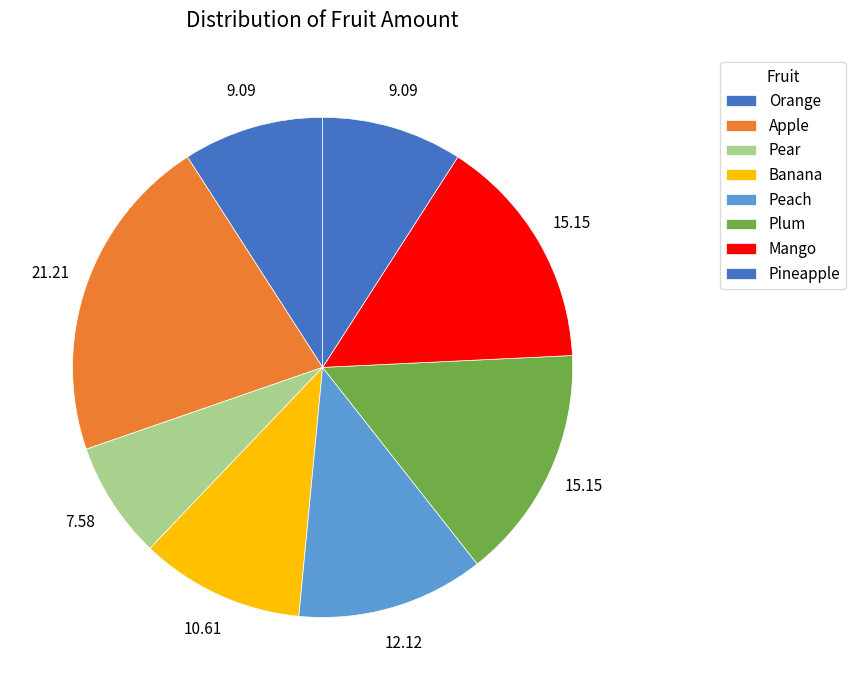

Is Peach the majority of the pie?

No